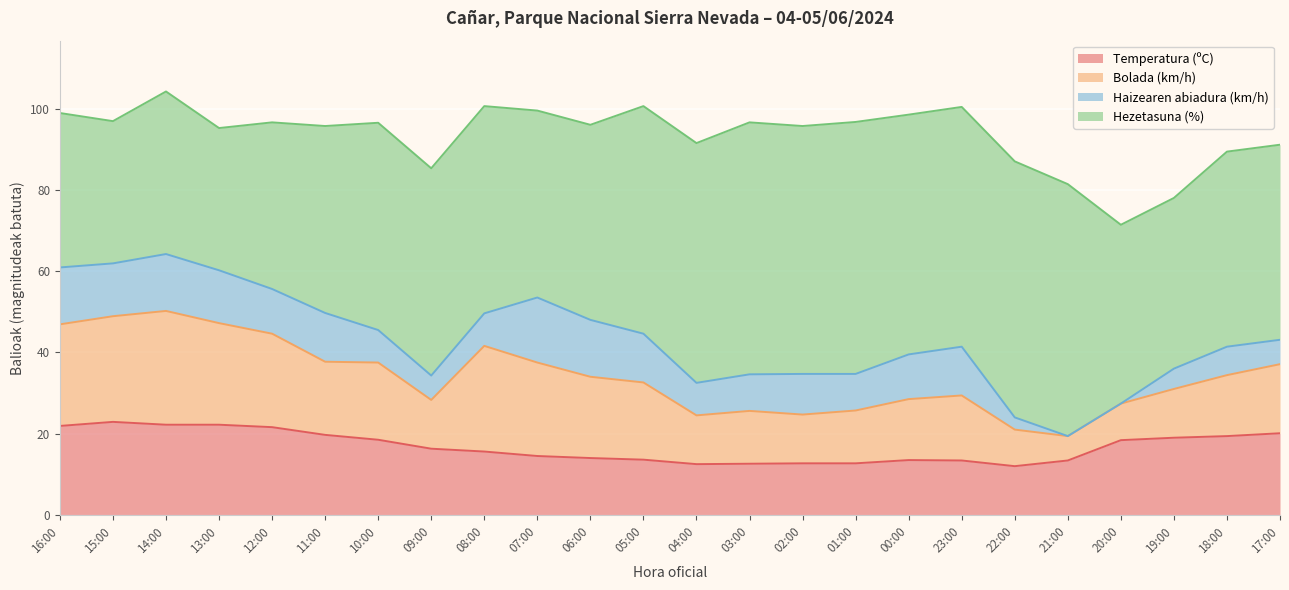

What is the total value across all series at 18:00?

89.4